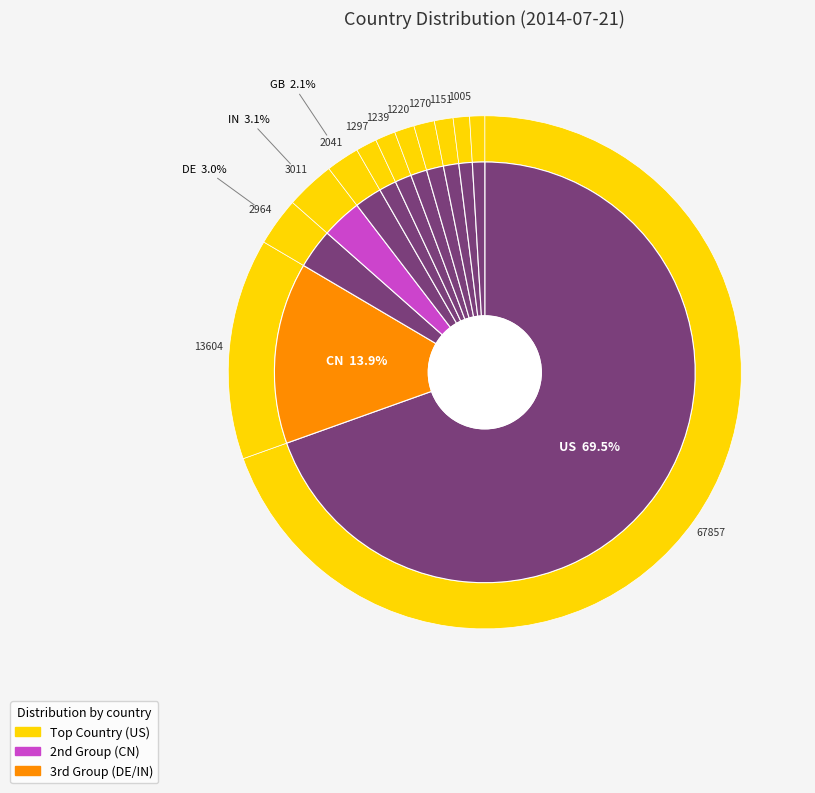

Which category accounts for the majority?

US